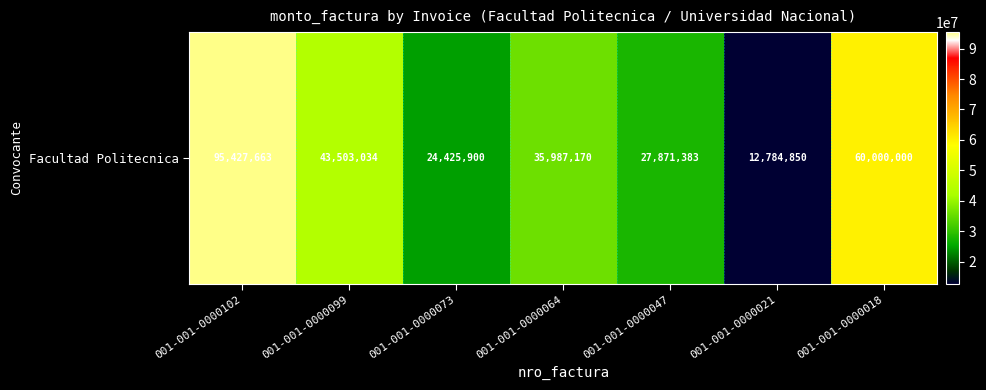

Reading left to right, transcribe all the data shown in this chart.

95427663	43503034	24425900	35987170	27871383	12784850	60000000